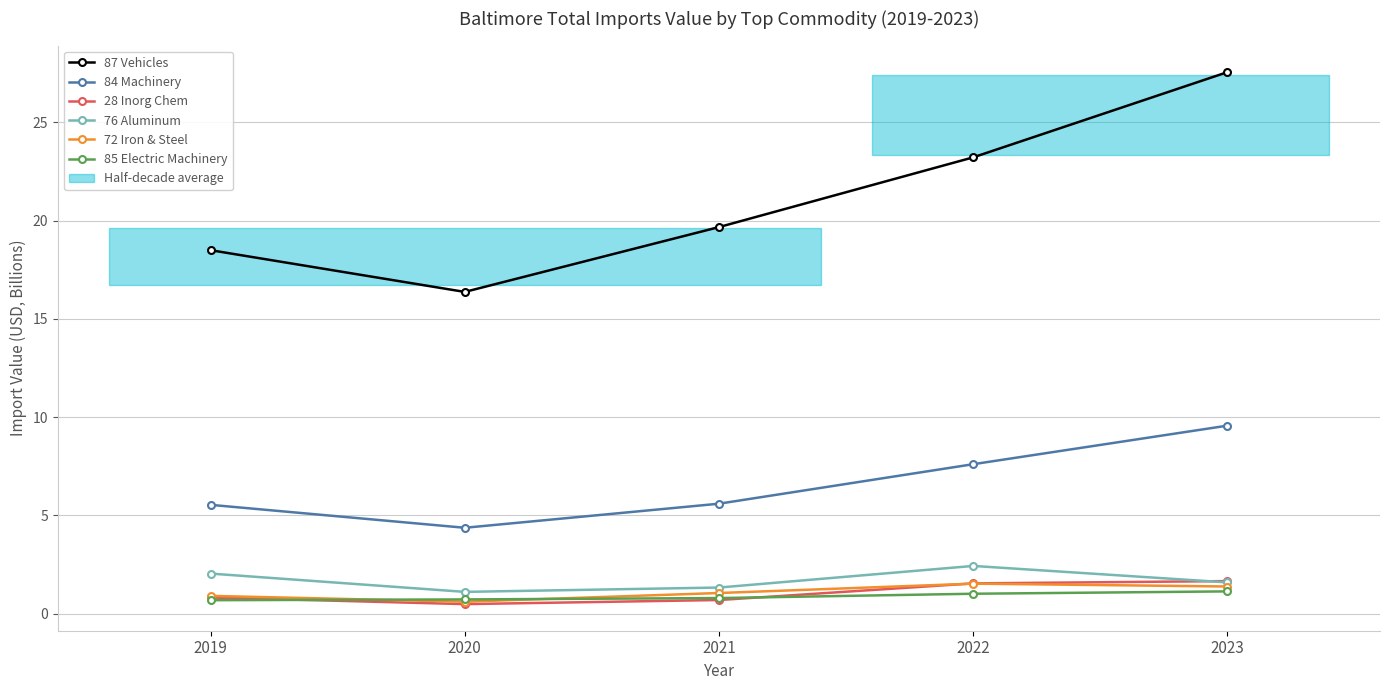

At which label does 84 Machinery first exceed 5?

2019